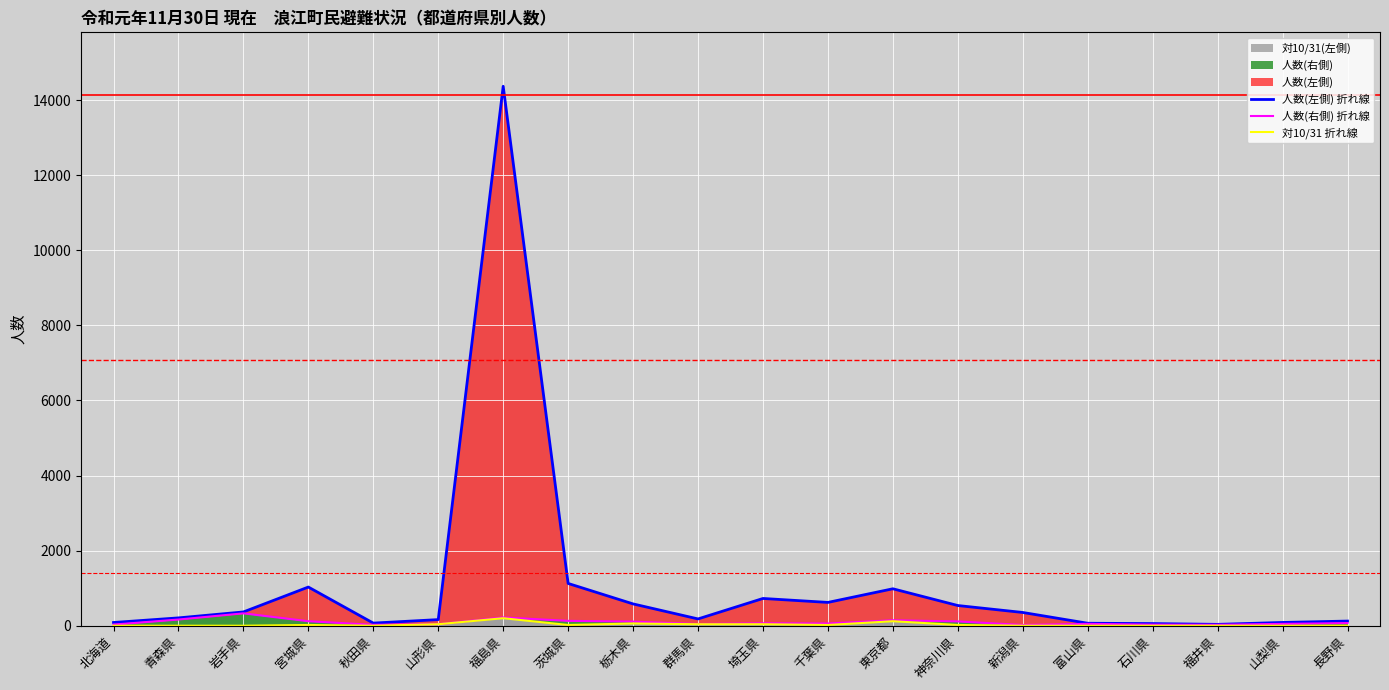

How many data points does each series have?

20